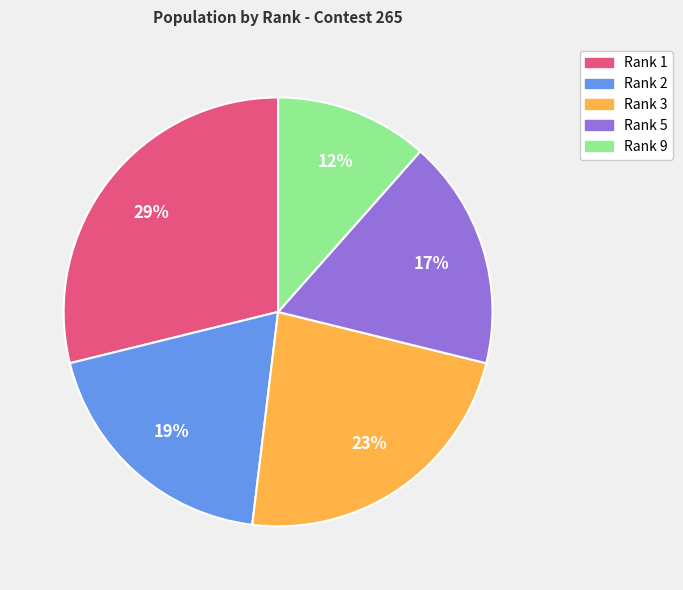

To the nearest percent, what is the average slice percentage?

20%